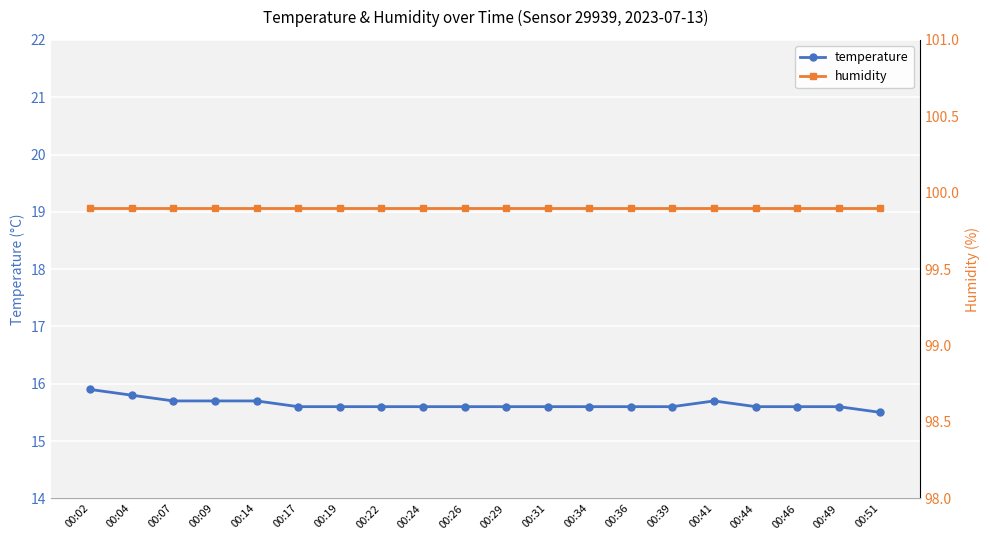

At which label does humidity reach its peak?

00:02